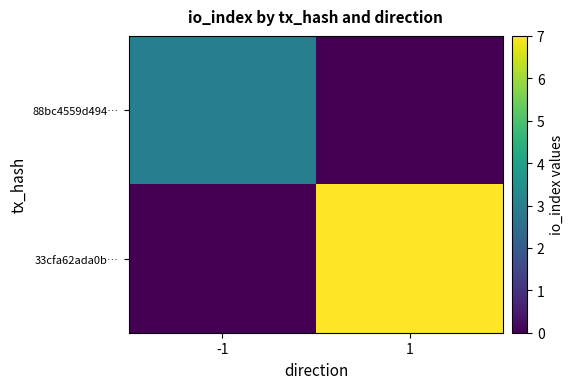

At 1, list the series in order from smallest to largest.

88bc4559d494…, 33cfa62ada0b…